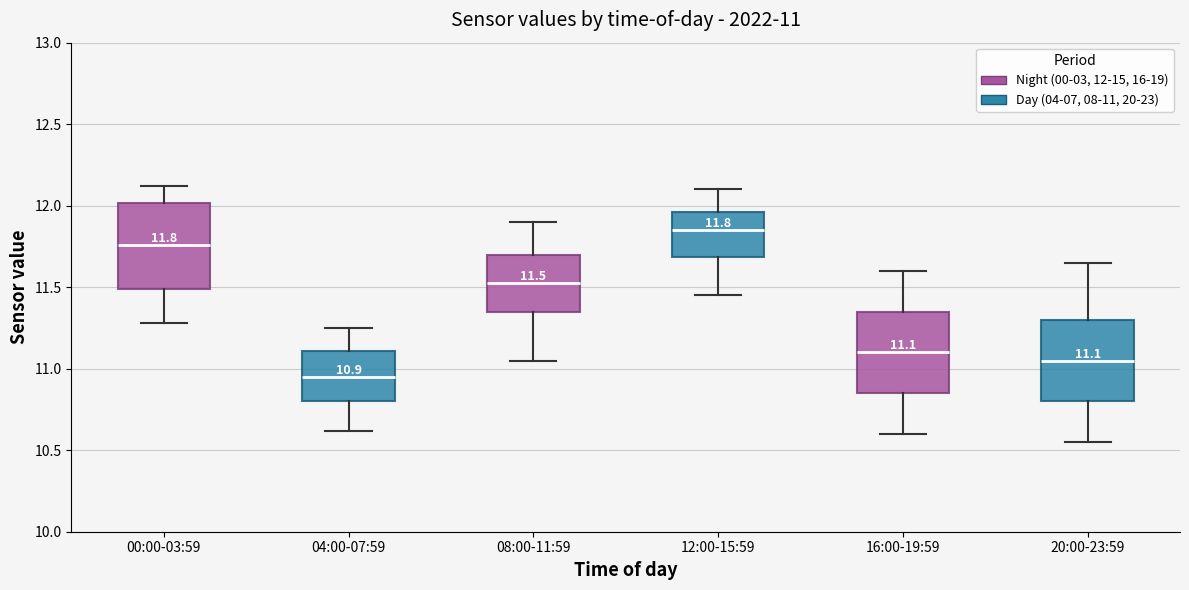

Which box has the highest median line?

12:00-15:59